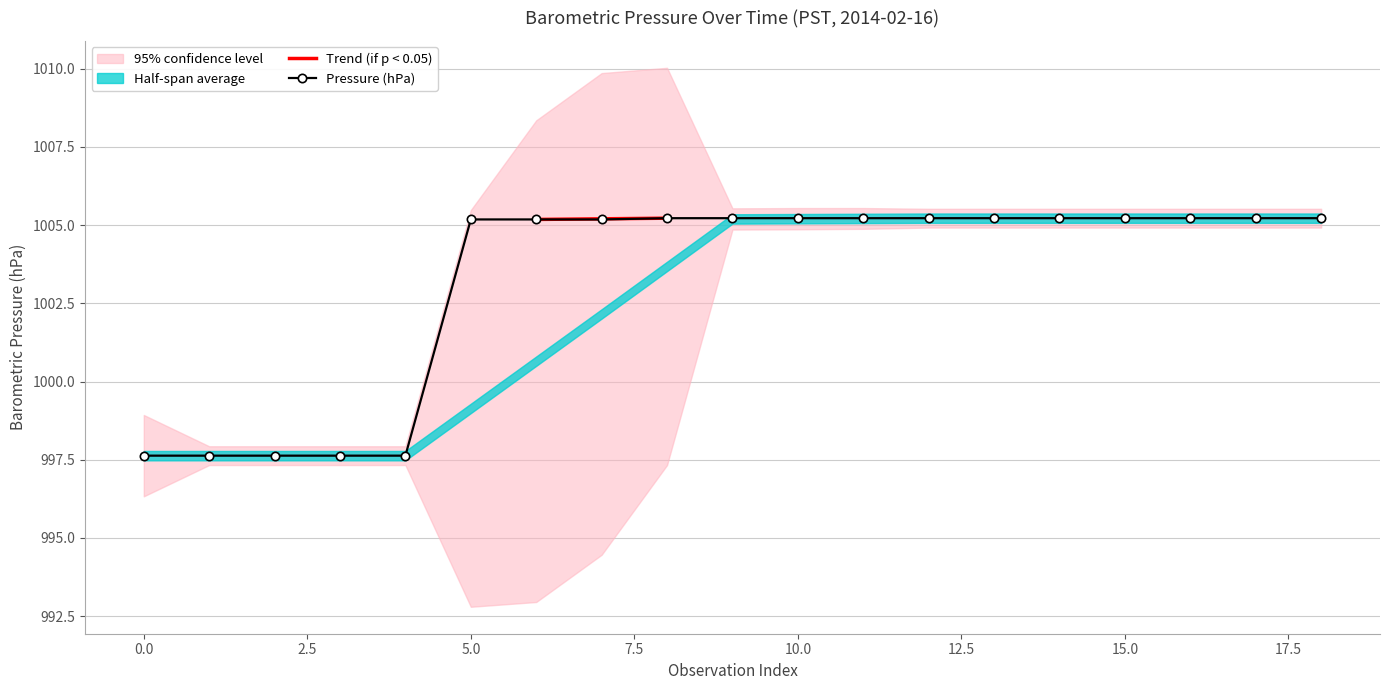

What is the value of the 11th point from the left?

1005.2